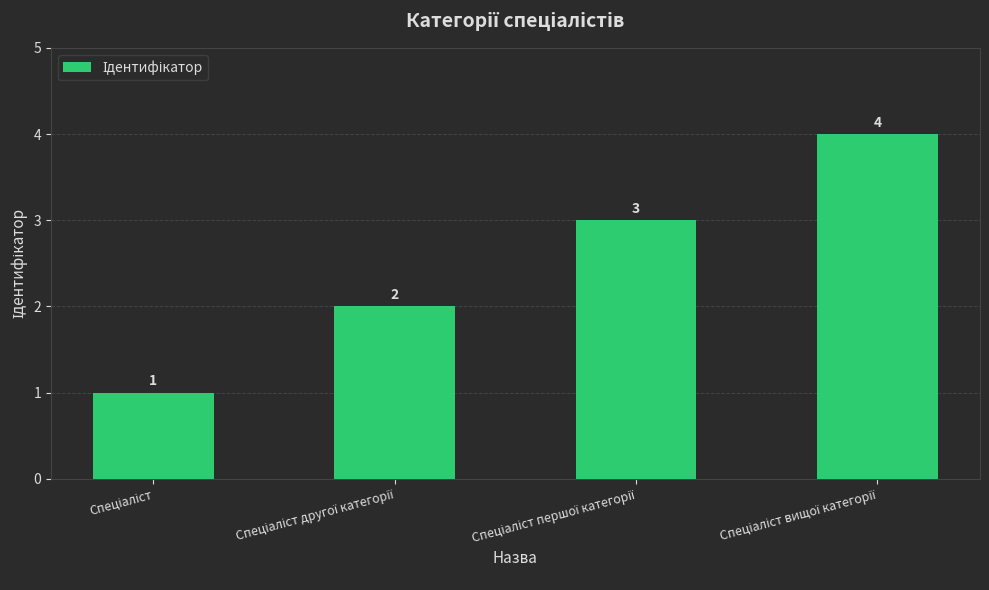

What is the maximum value shown in the chart?

4